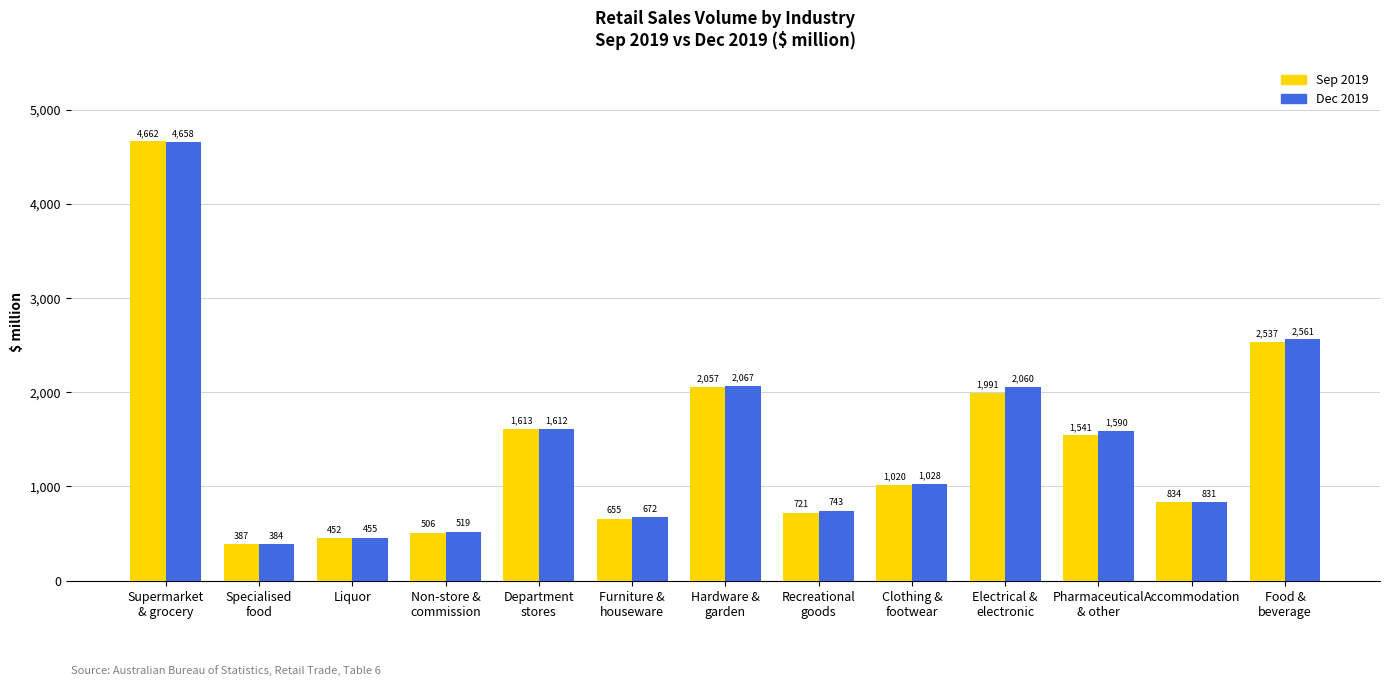

What is the total value across all series at Department
stores?

3225